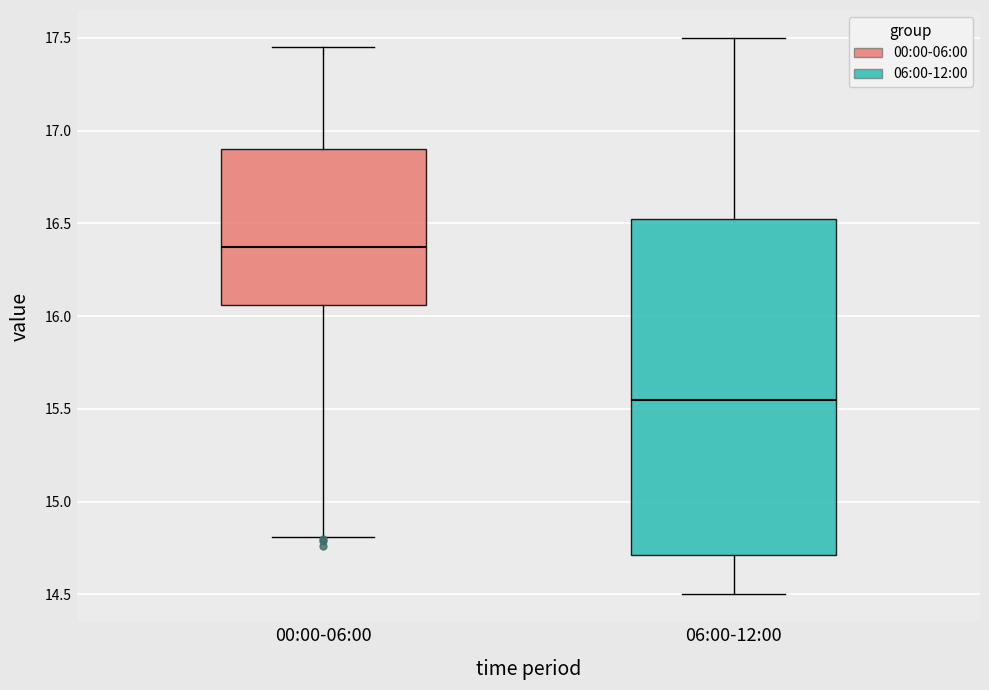

Reading left to right, transcribe this box plot: for each box, give where its median line is, the range the box spans, and where its two whiskers end, as read against the y-axis. The values are not printed on the chart, so give them approximately, as read against the axis.

00:00-06:00: median 16.35, box 16.05 to 16.90, whiskers 14.80 to 17.45
06:00-12:00: median 15.55, box 14.70 to 16.55, whiskers 14.50 to 17.50